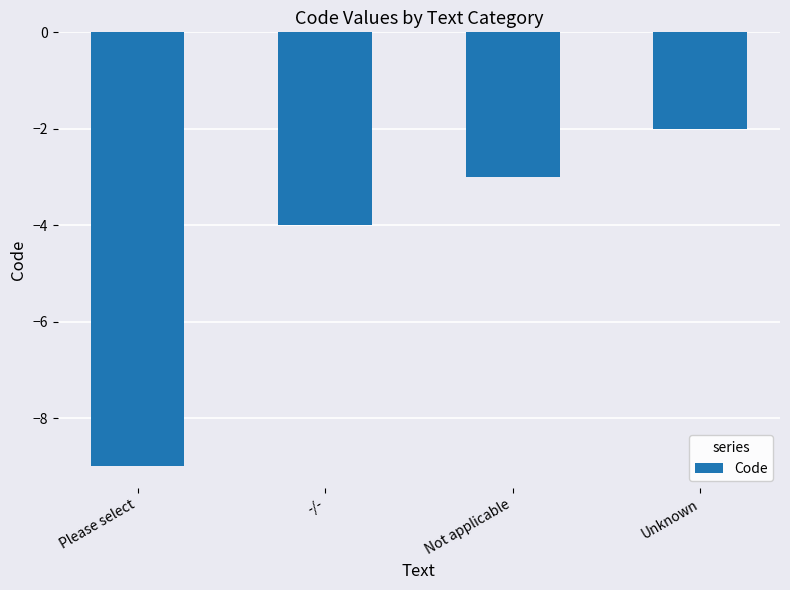

Is it true that the value at Not applicable is -1?

False